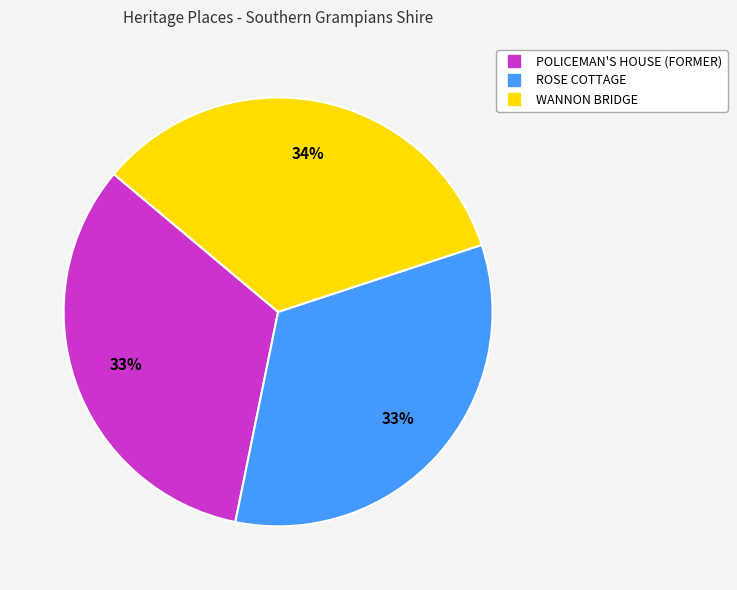

Does any single category account for the majority?

No